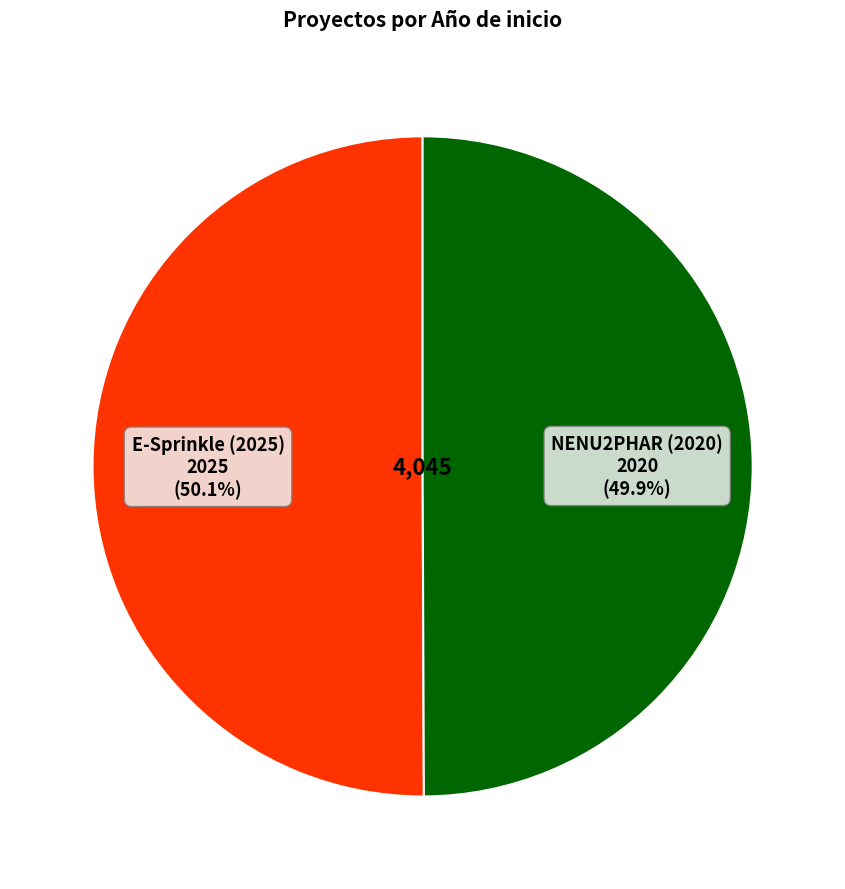

Does any single category account for the majority?

Yes